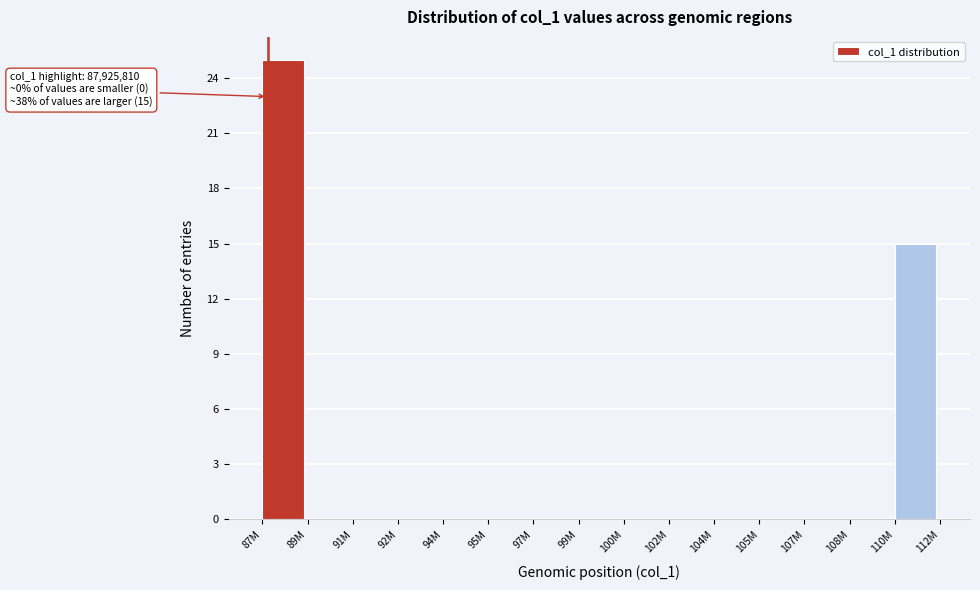

Reading right to left, what are all the values shown in this chart?

110M=15	108M=0	107M=0	105M=0	104M=0	102M=0	100M=0	99M=0	97M=0	95M=0	94M=0	92M=0	91M=0	89M=0	87M=25